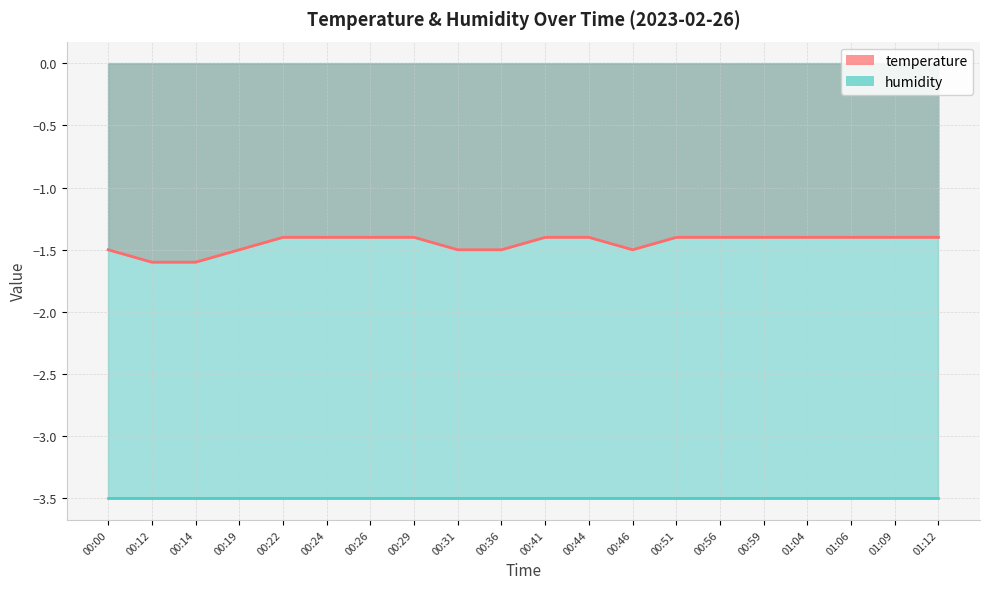

Does the chart have visible grid lines?

Yes